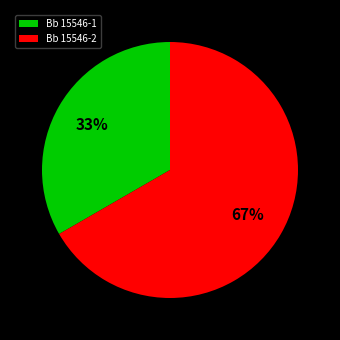

To the nearest percent, what is the average slice percentage?

50%